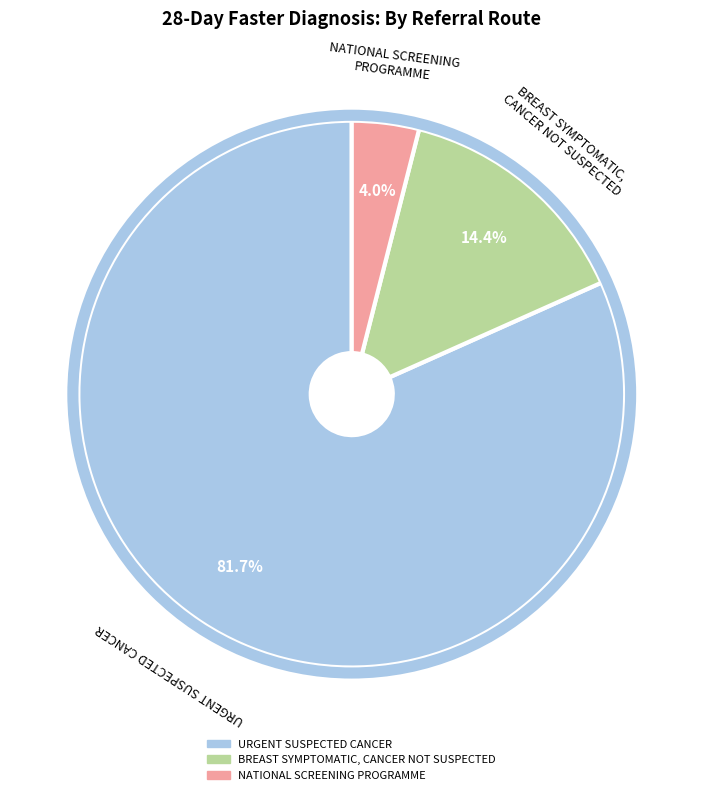

What percentage is the URGENT SUSPECTED CANCER slice, to the nearest percent?

82%